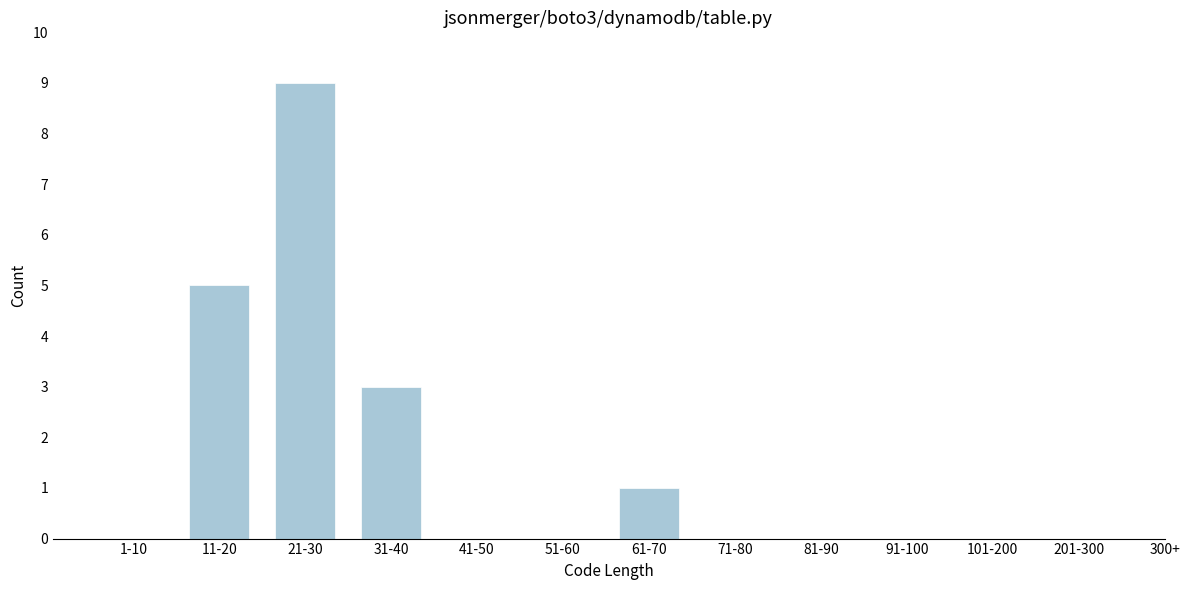

Reading left to right, what are all the values shown in this chart?

1-10=0	11-20=5	21-30=9	31-40=3	41-50=0	51-60=0	61-70=1	71-80=0	81-90=0	91-100=0	101-200=0	201-300=0